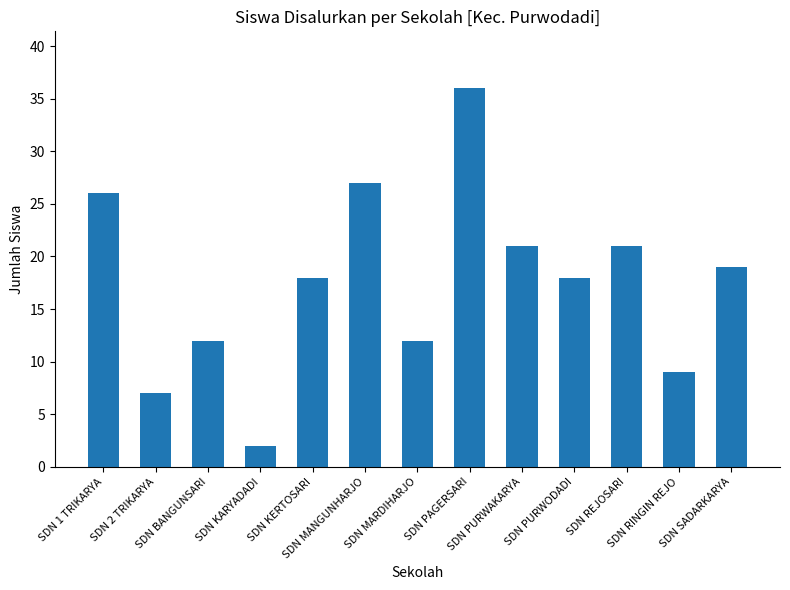

The chart shows a value of 26 at SDN PURWODADI. True or false?

False